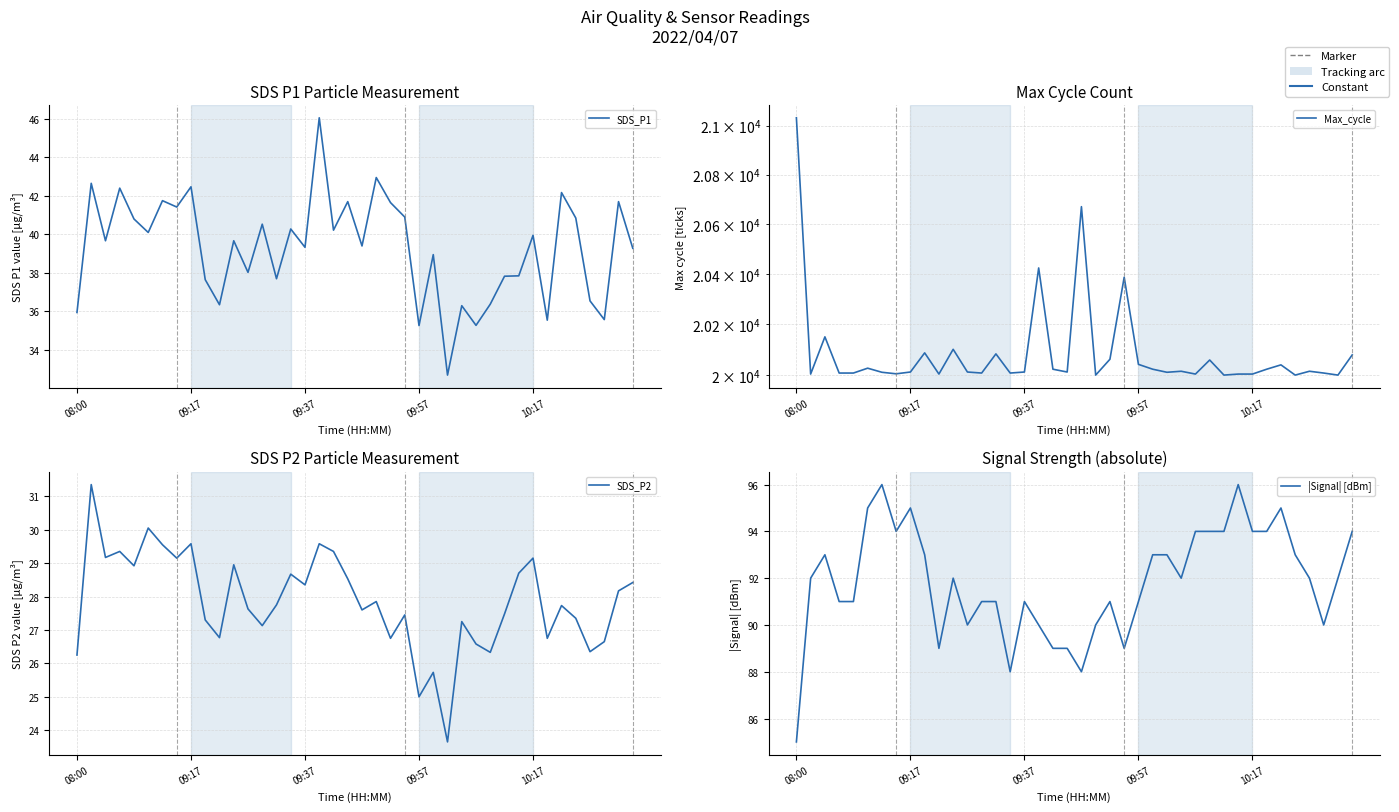

What is the total value across all series at 21?

20161.8